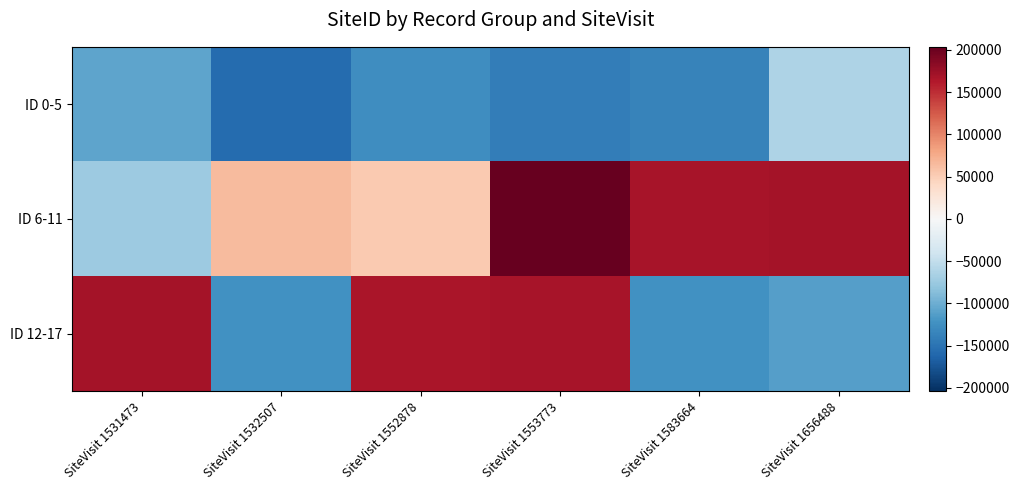

Which series has the largest total across all categories?

ID 6-11